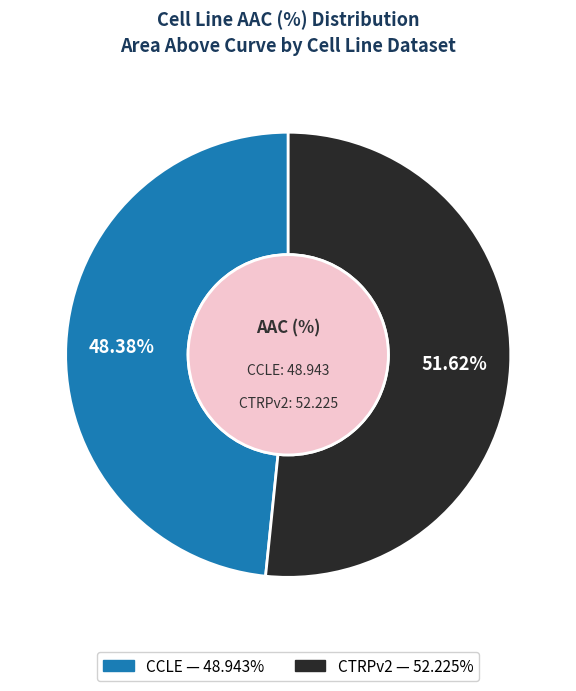

What is the ratio of the value at CCLE to the value at CTRPv2?

0.9